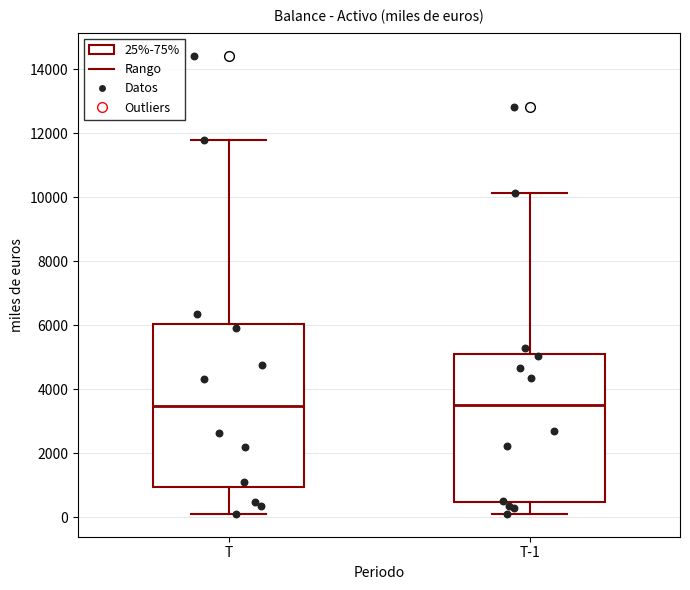

Reading left to right, transcribe this box plot: for each box, give where its median line is, the range the box spans, and where its two whiskers end, as read against the y-axis. The values are not printed on the chart, so give them approximately, as read against the axis.

T: median 3400, box 1000 to 6000, whiskers 200 to 11800
T-1: median 3600, box 400 to 5000, whiskers 200 to 10200